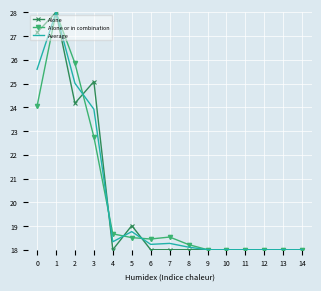

What is the total value across all series at 6?

54.7